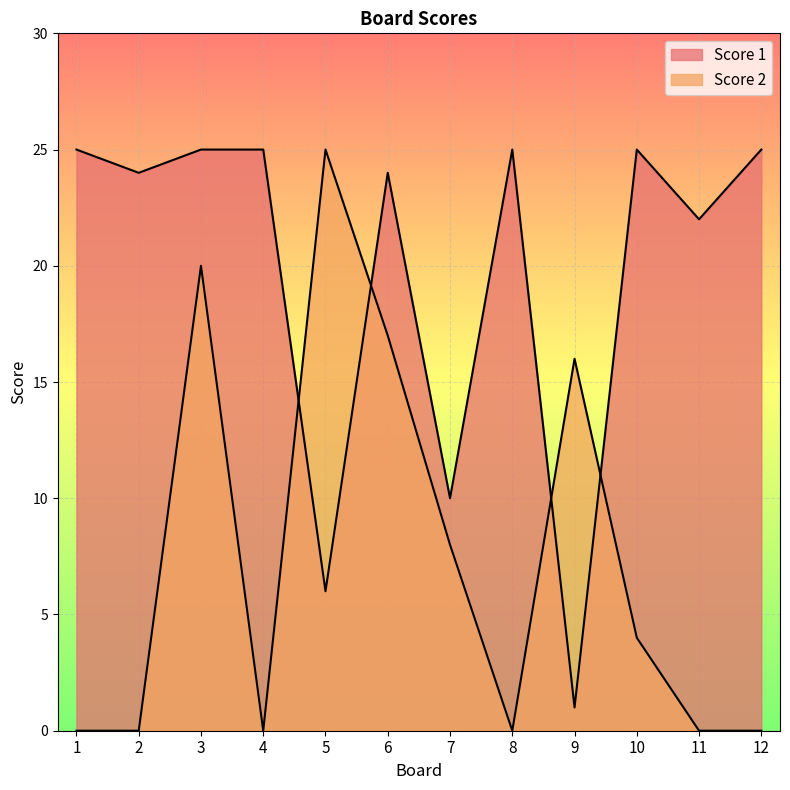

Reading left to right, transcribe all the data shown in this chart.

Score 2: 1=0	2=0	3=20	4=0	5=25	6=17	7=8	8=0	9=16	10=4	11=0	12=0
Score 1: 1=25	2=24	3=25	4=25	5=6	6=24	7=10	8=25	9=1	10=25	11=22	12=25